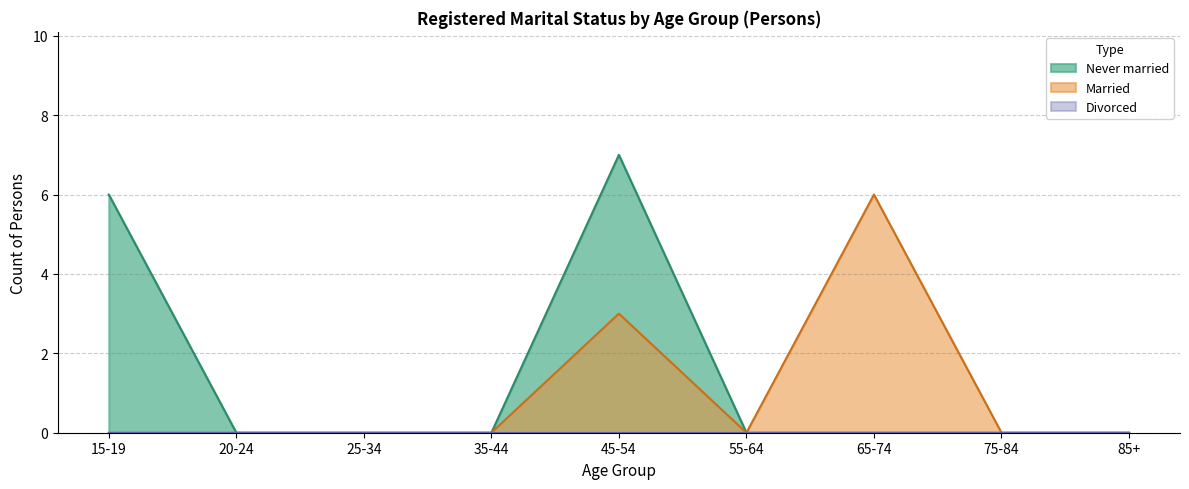

Count the Never married values in the range 0 to 1.

7